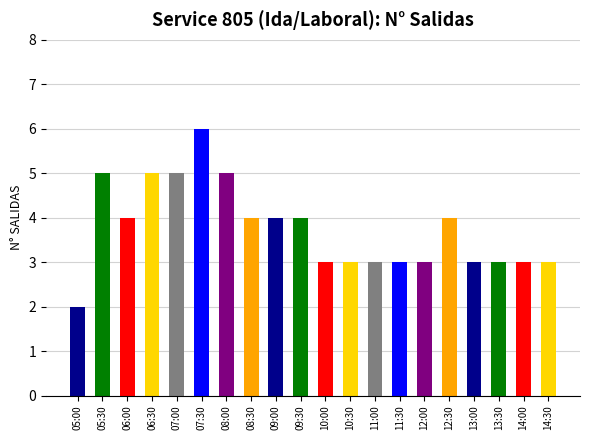

What value does the data have at 05:00?

2